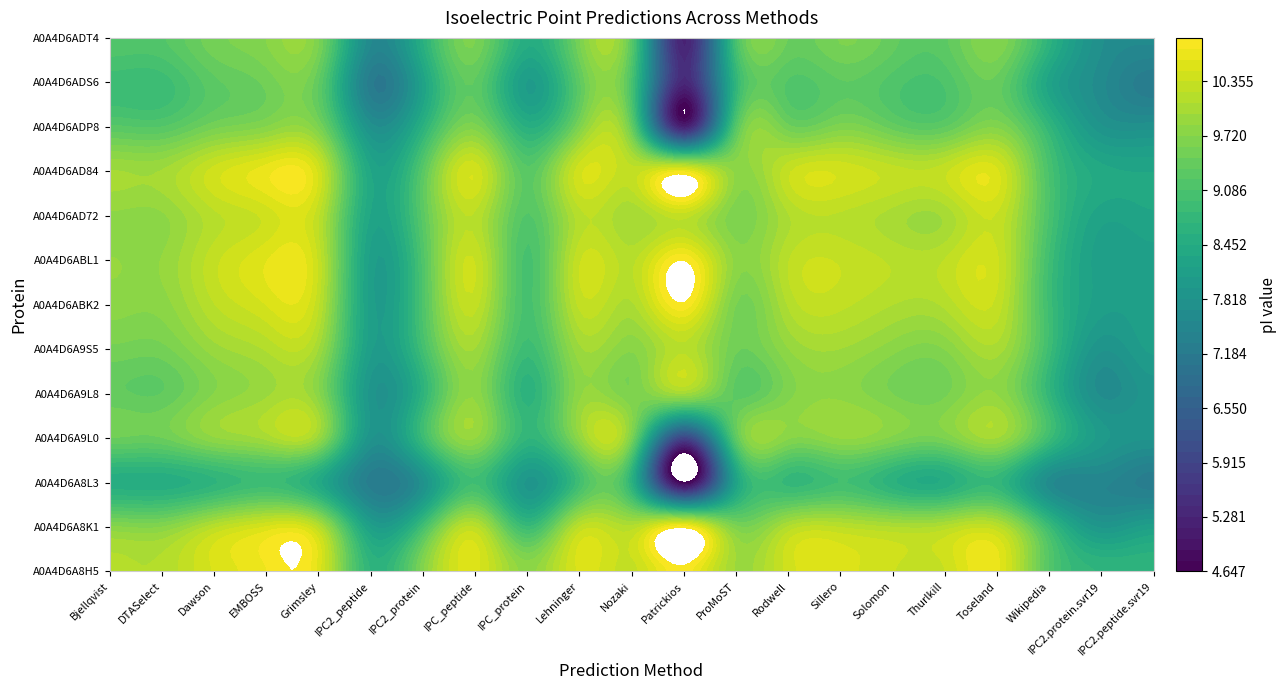

Which label corresponds to the smallest value in the chart?

Patrickios